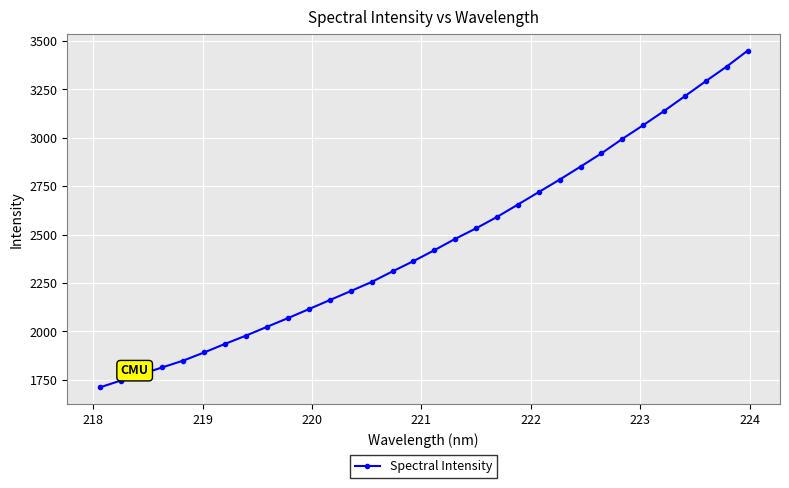

What is the value of the 28th point from the left?

3138.1